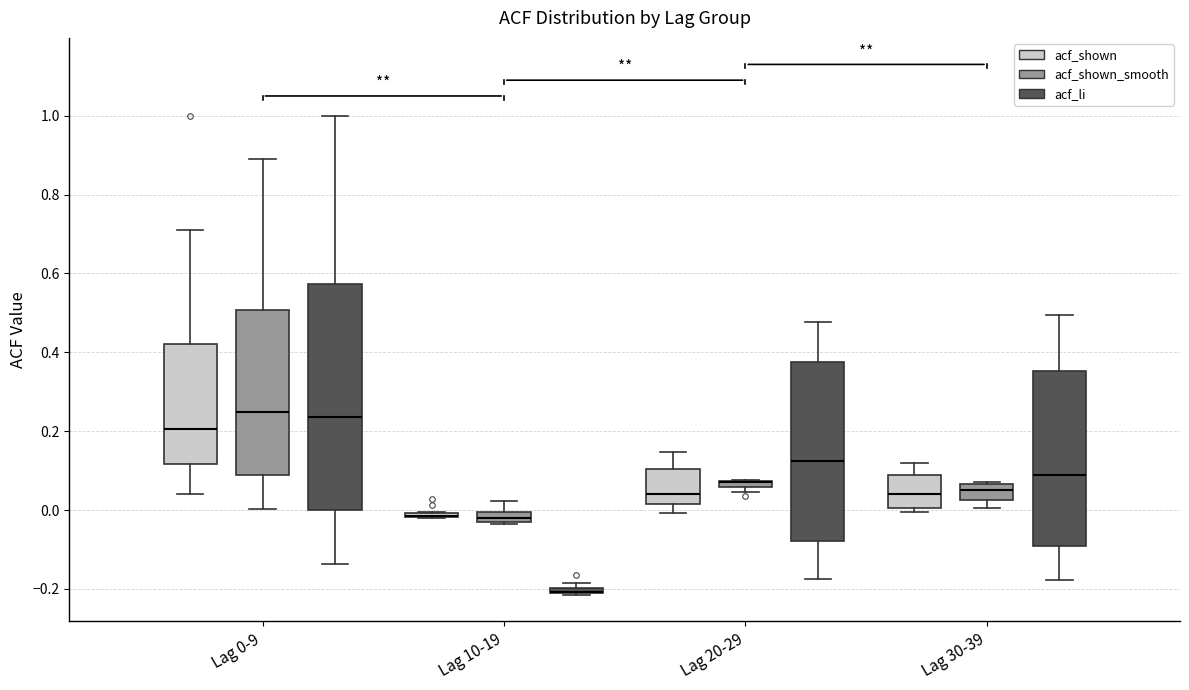

Where does the lower whisker of the box for Lag 20-29 (acf_li) end on the y-axis? The values are not printed on the chart, so give them approximately, as read against the axis.

-0.18